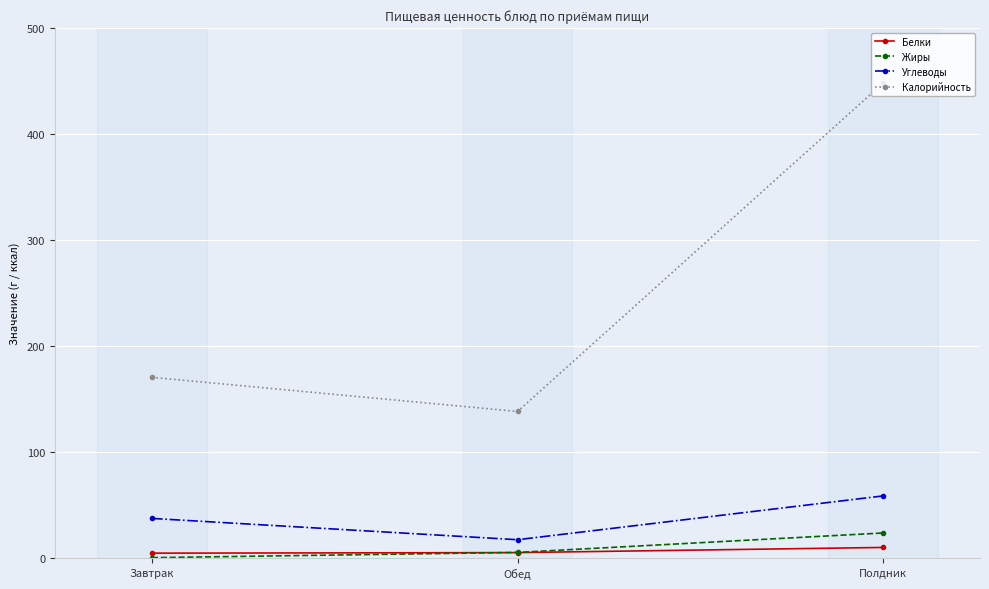

The Калорийность series shows 170.5 at Завтрак. True or false?

True